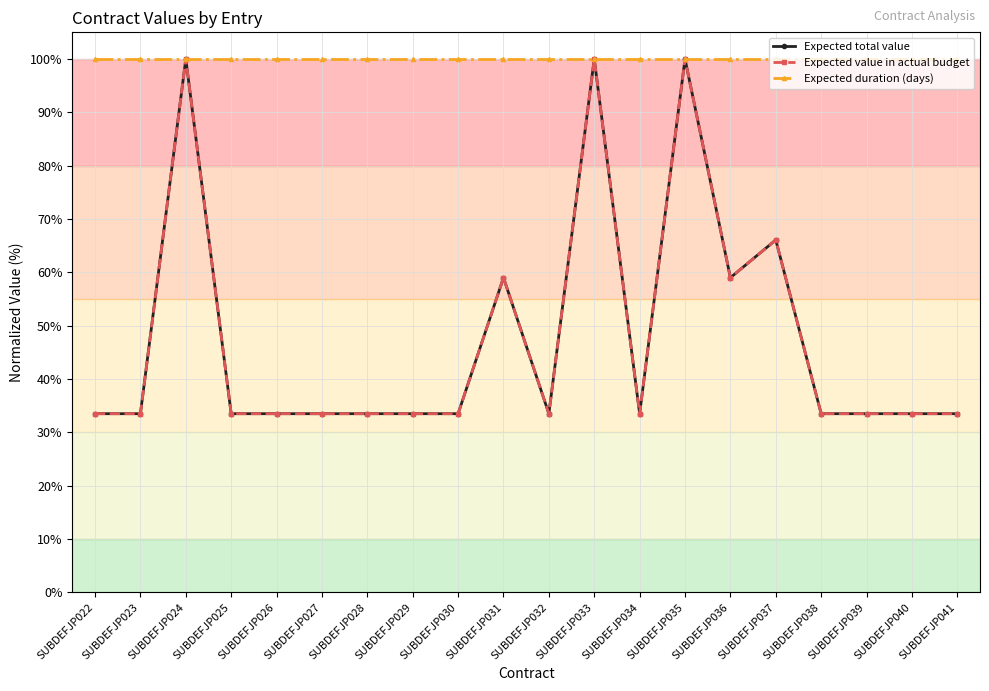

Rank the categories by Expected total value value from lowest to highest.

SUBDEFJP022, SUBDEFJP023, SUBDEFJP025, SUBDEFJP026, SUBDEFJP027, SUBDEFJP028, SUBDEFJP029, SUBDEFJP030, SUBDEFJP032, SUBDEFJP034, SUBDEFJP038, SUBDEFJP039, SUBDEFJP040, SUBDEFJP041, SUBDEFJP031, SUBDEFJP036, SUBDEFJP037, SUBDEFJP024, SUBDEFJP033, SUBDEFJP035